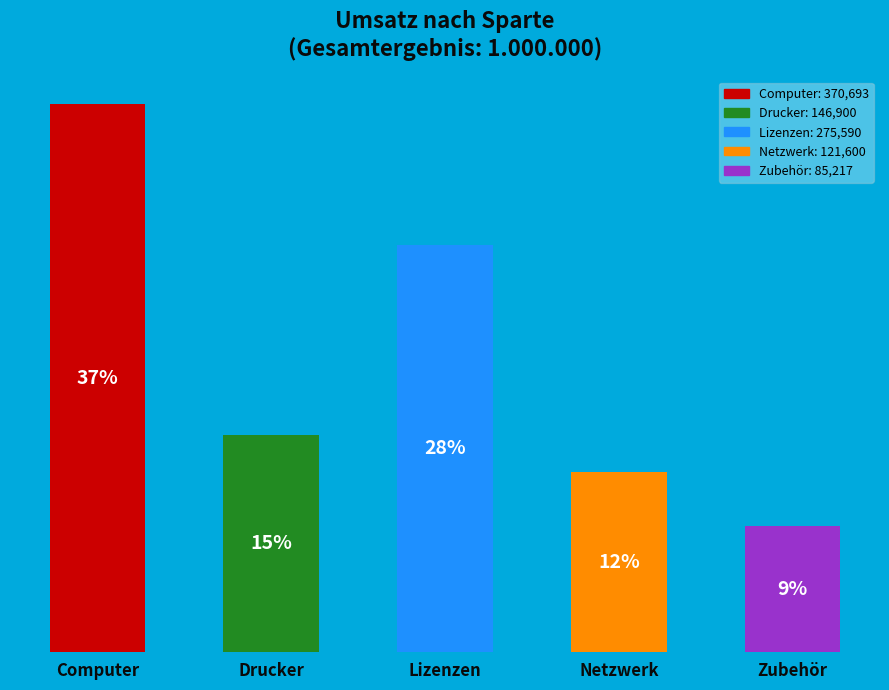

Are the bars horizontal?

No